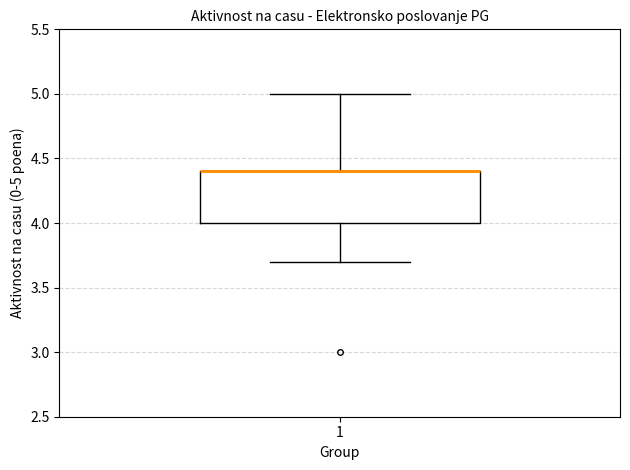

Transcribe this box plot: give where the median line is, the range the box spans, and where the two whiskers end, as read against the y-axis. The values are not printed on the chart, so give them approximately, as read against the axis.

median 4.4 (drawn on the box's upper edge), box 4.0 to 4.4, whiskers 3.7 to 5.0